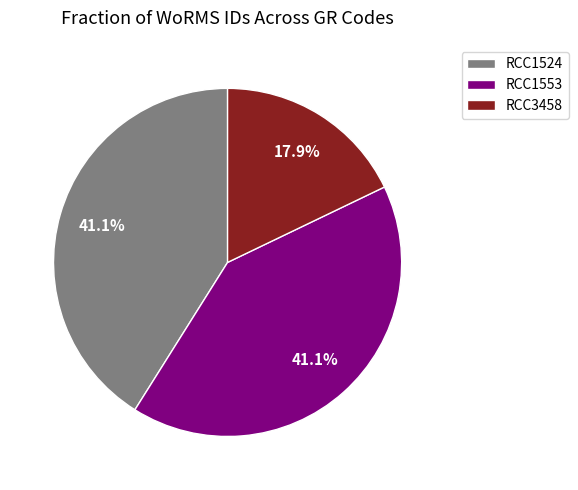

What is the total percentage of RCC1524 and RCC3458?

58.9%